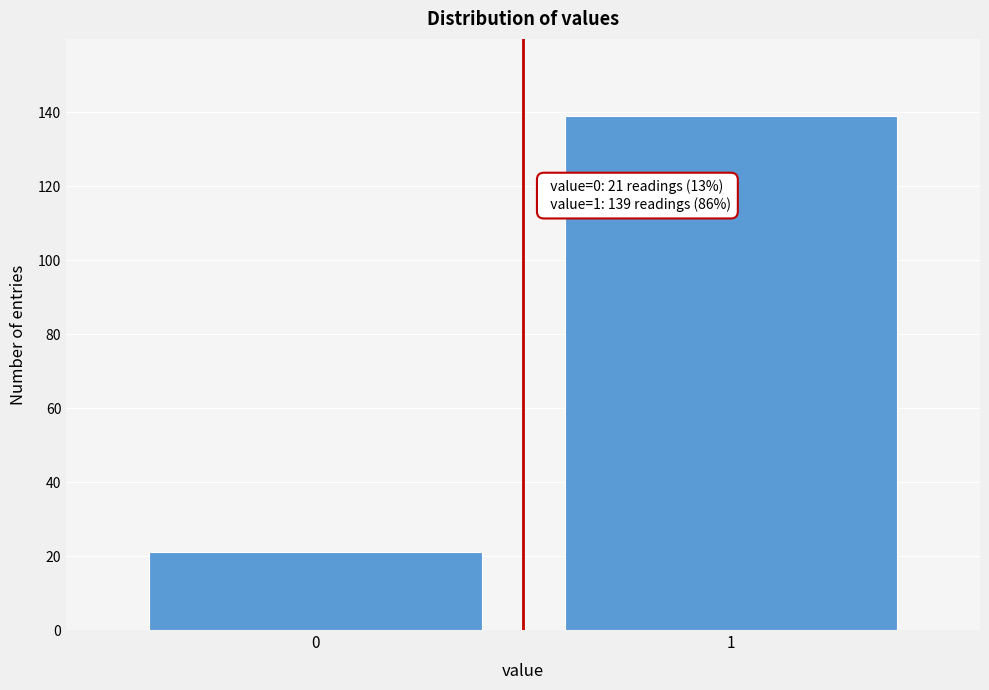

Reading left to right, list all the values displayed in this chart.

0=21	1=139